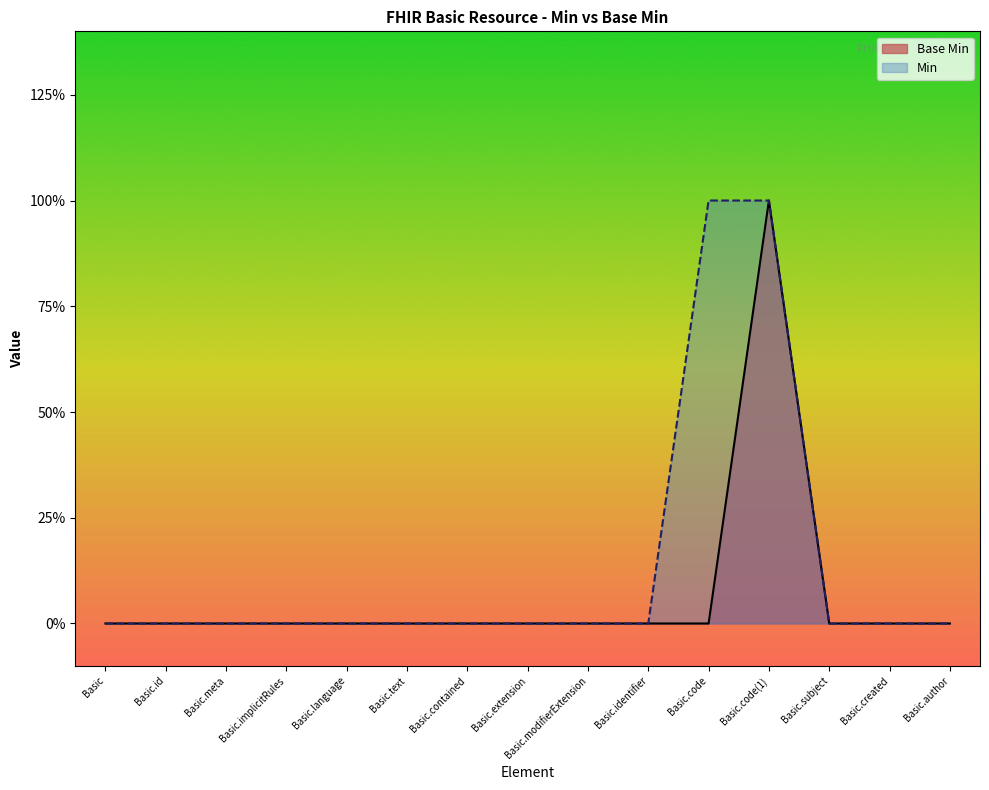

How many interior local peaks (higher than both neighbors) does the data have?

1